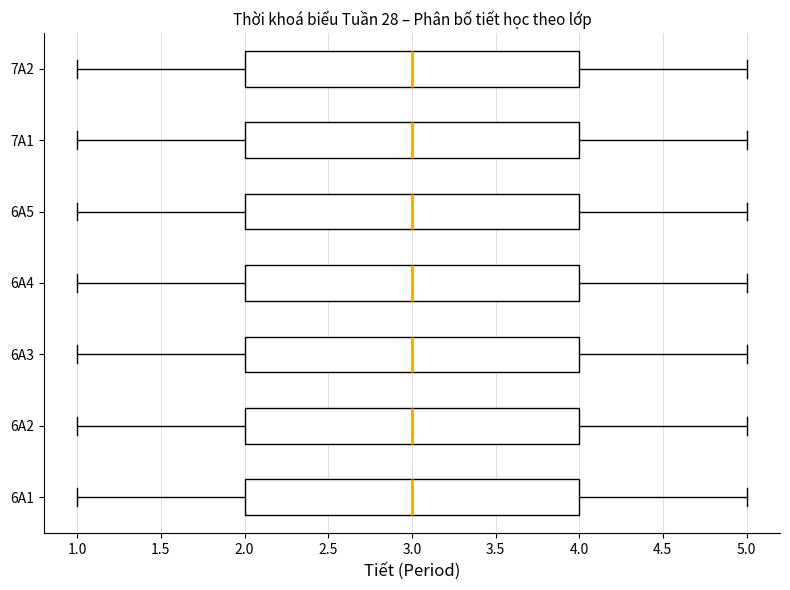

Where does the left whisker of the box for 7A2 end on the x-axis? The values are not printed on the chart, so give them approximately, as read against the axis.

1